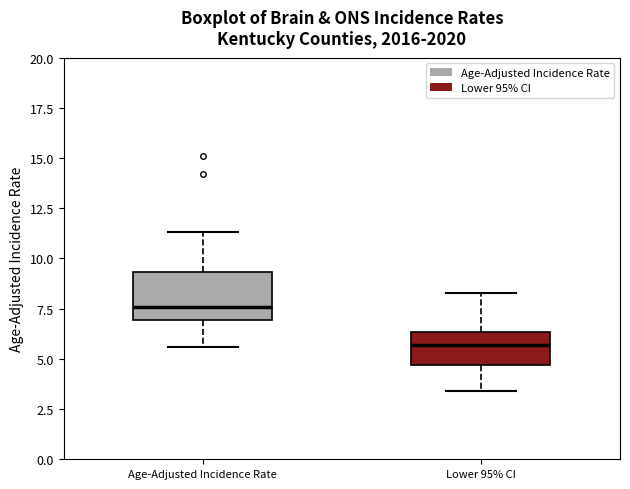

Where does the lower whisker of the box for Lower 95% CI end on the y-axis? The values are not printed on the chart, so give them approximately, as read against the axis.

3.5